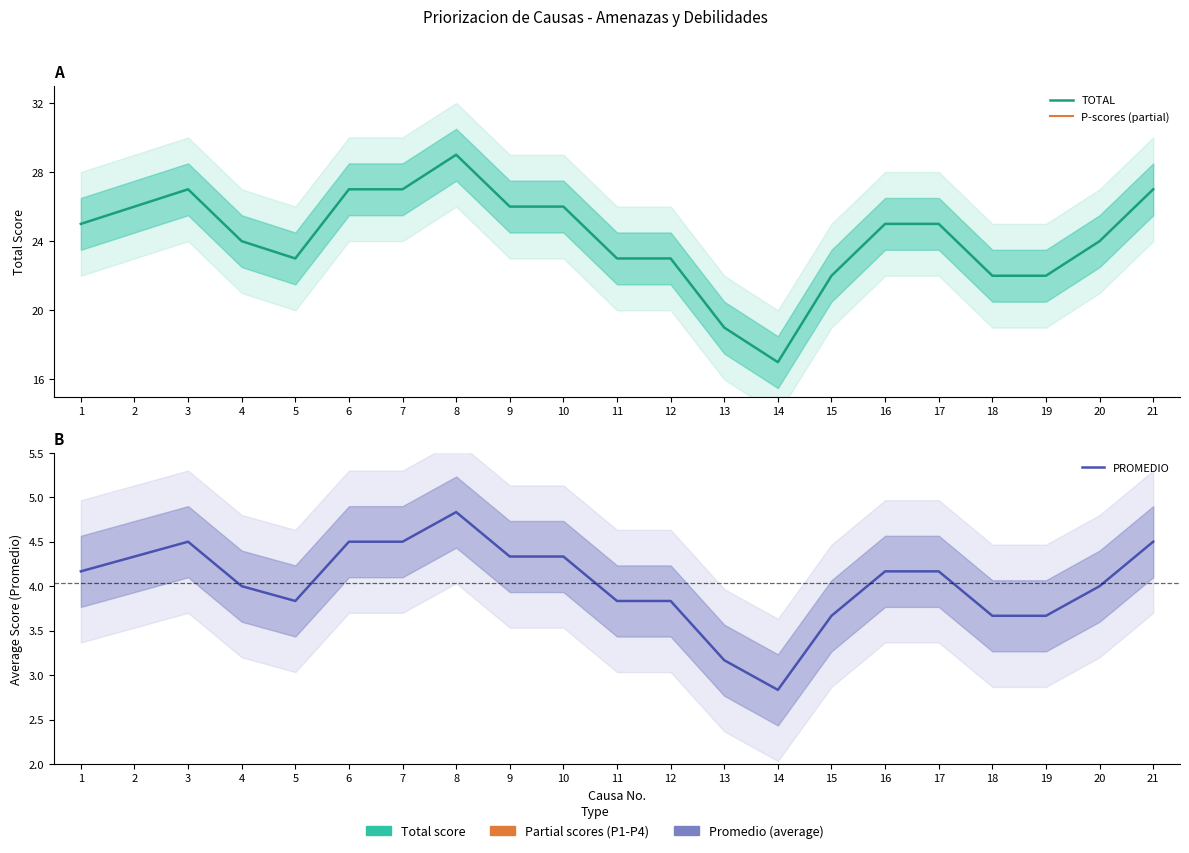

What is the difference between the P-scores (partial) values at 2 and 18?

0.5